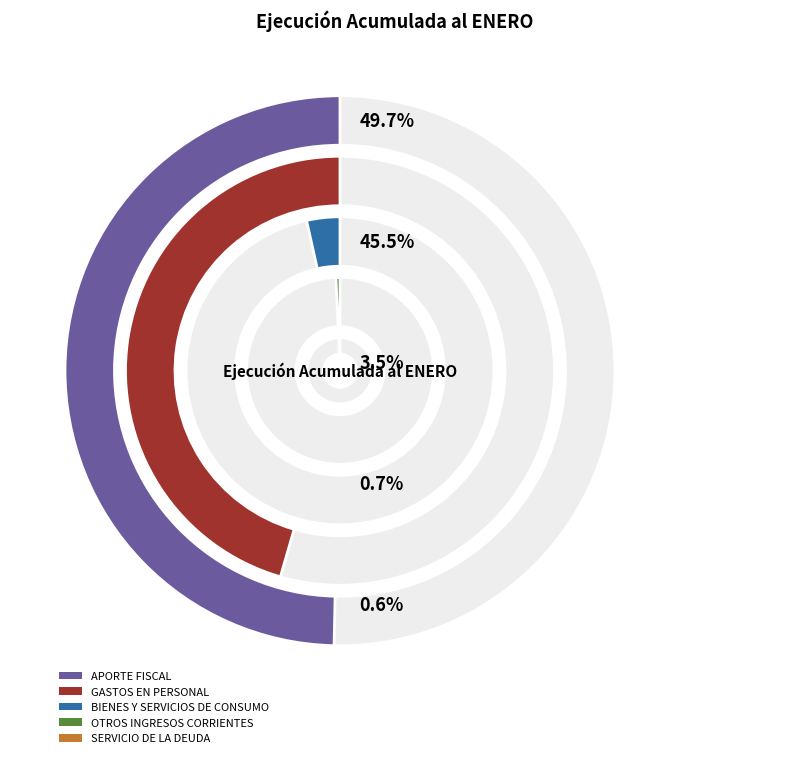

Is there any slice that represents more than half of the pie?

No